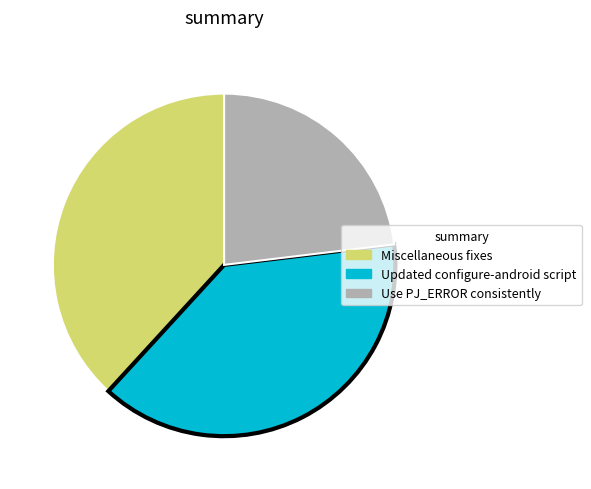

Which category has the smallest portion of the pie?

Use PJ_ERROR consistently